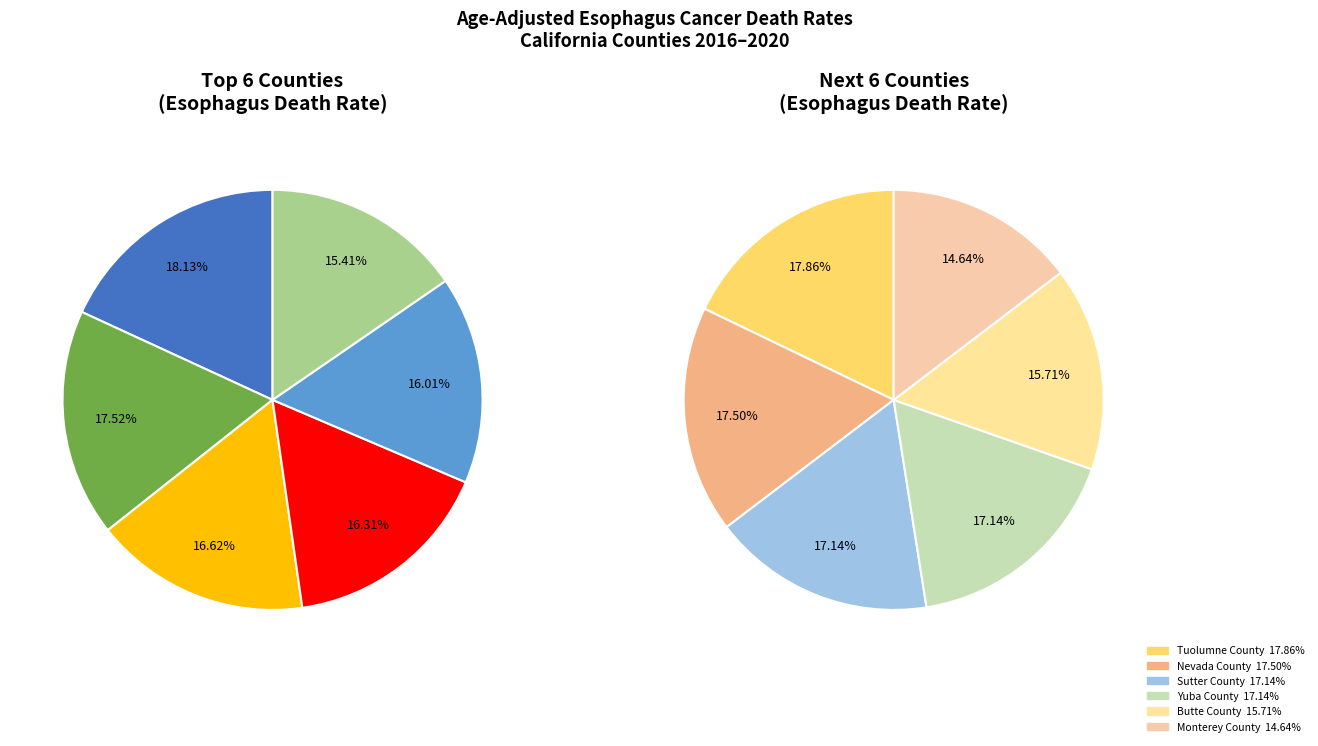

Does Nevada County represent more than half of the total?

No